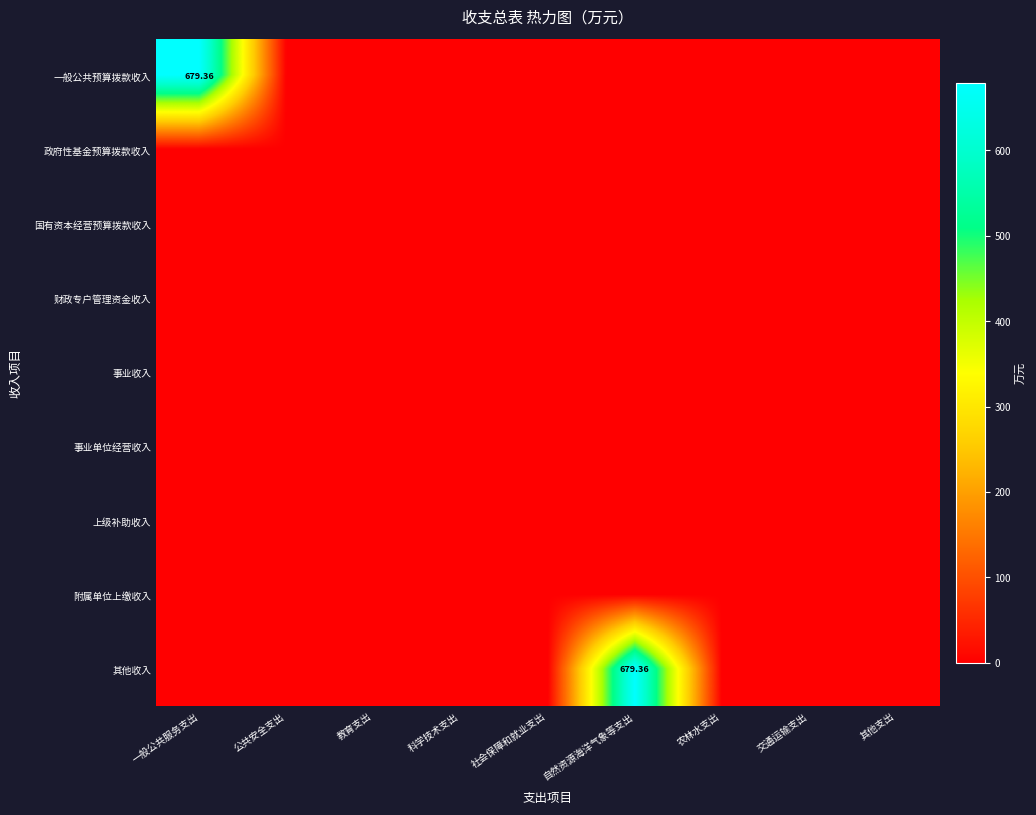

At 社会保障和就业支出, list the series in order from smallest to largest.

一般公共预算拨款收入, 政府性基金预算拨款收入, 国有资本经营预算拨款收入, 财政专户管理资金收入, 事业收入, 事业单位经营收入, 上级补助收入, 附属单位上缴收入, 其他收入